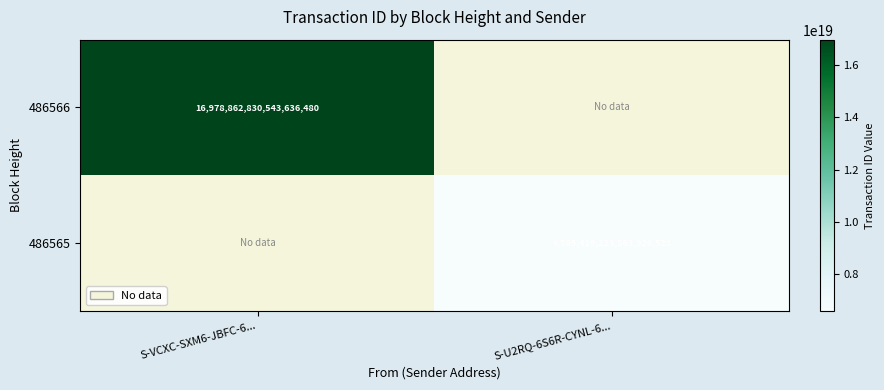

What is the total value across all series at S-U2RQ-6S6R-CYNL-6...?

6585419223563926528